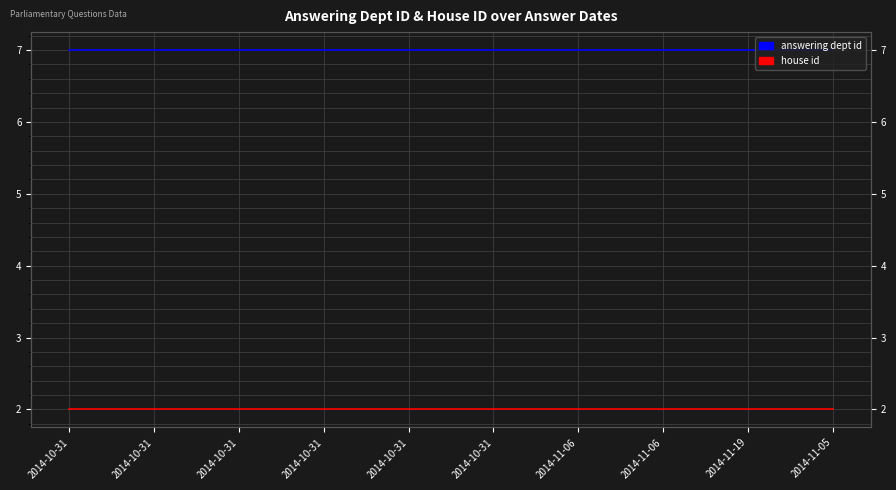

The value of answering dept id at 2014-11-06 is 10. True or false?

False